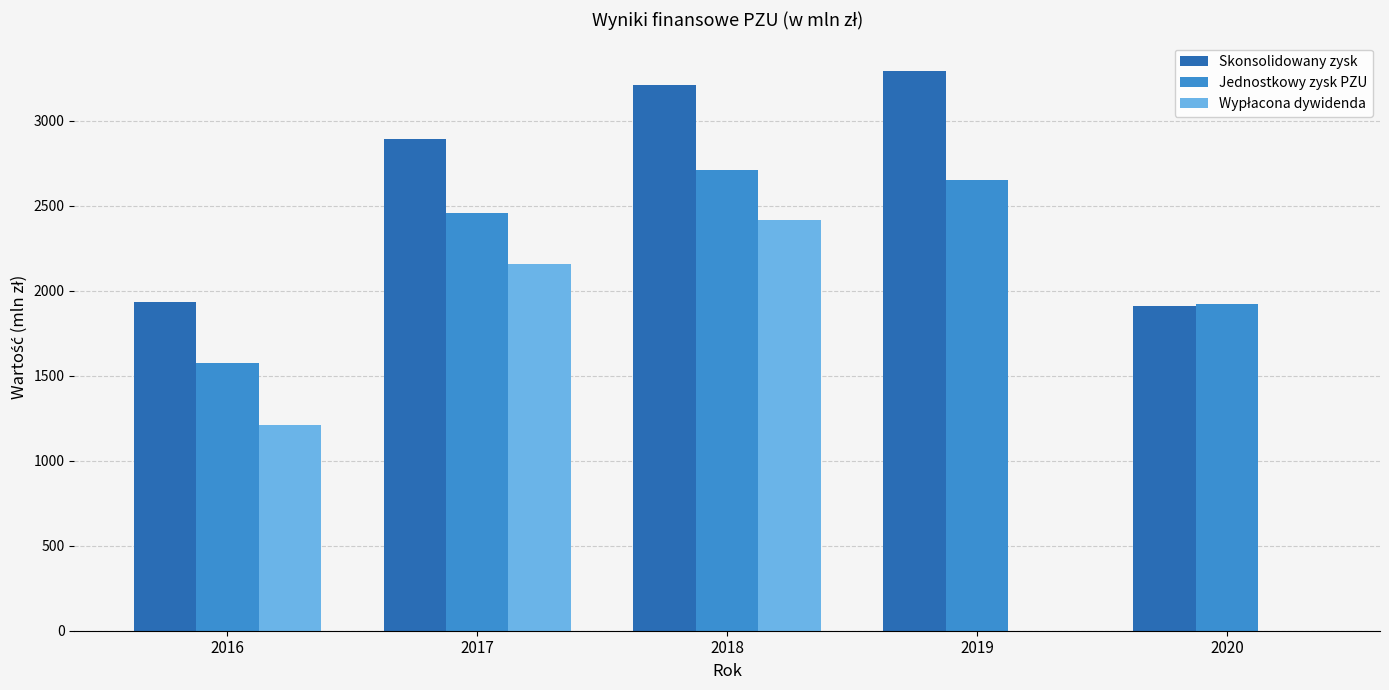

Which series changed the most between 2016 and 2017?

Skonsolidowany zysk